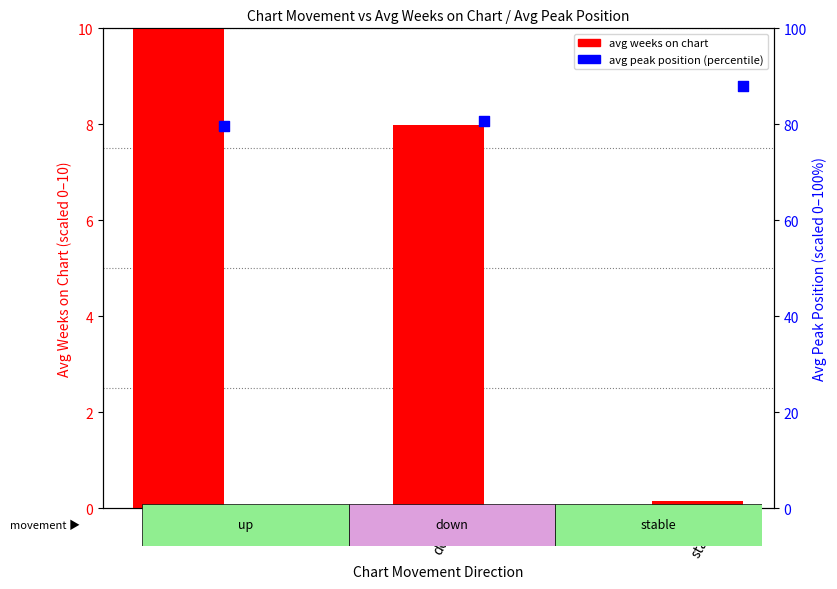

Which series contains the highest Y value?

avg peak position (percentile)